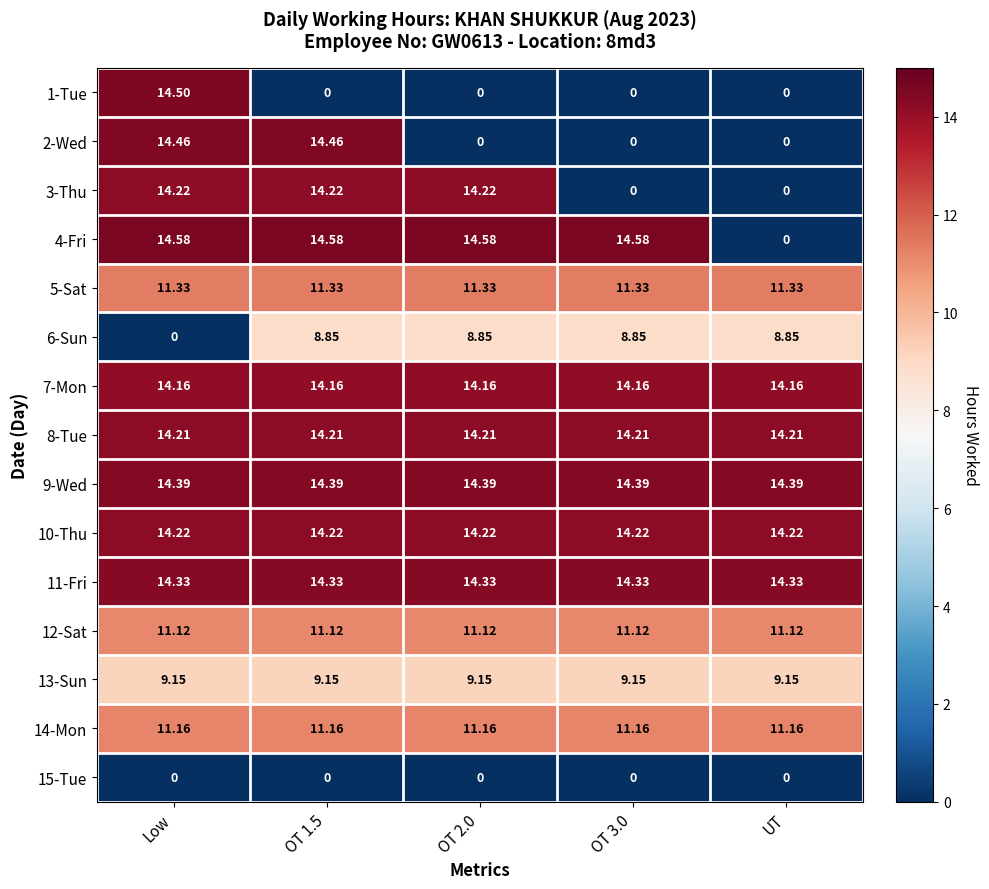

At which label does 4-Fri first exceed 14?

Low